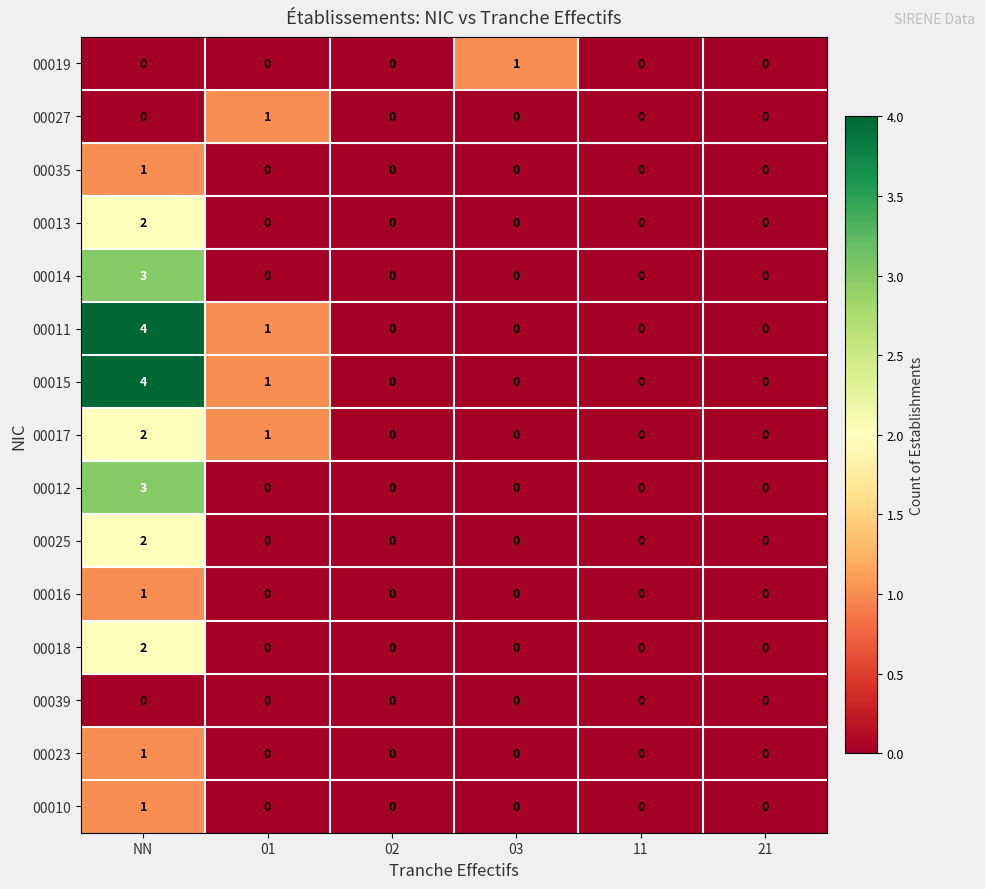

At which category does the chart reach its peak across all series?

NN